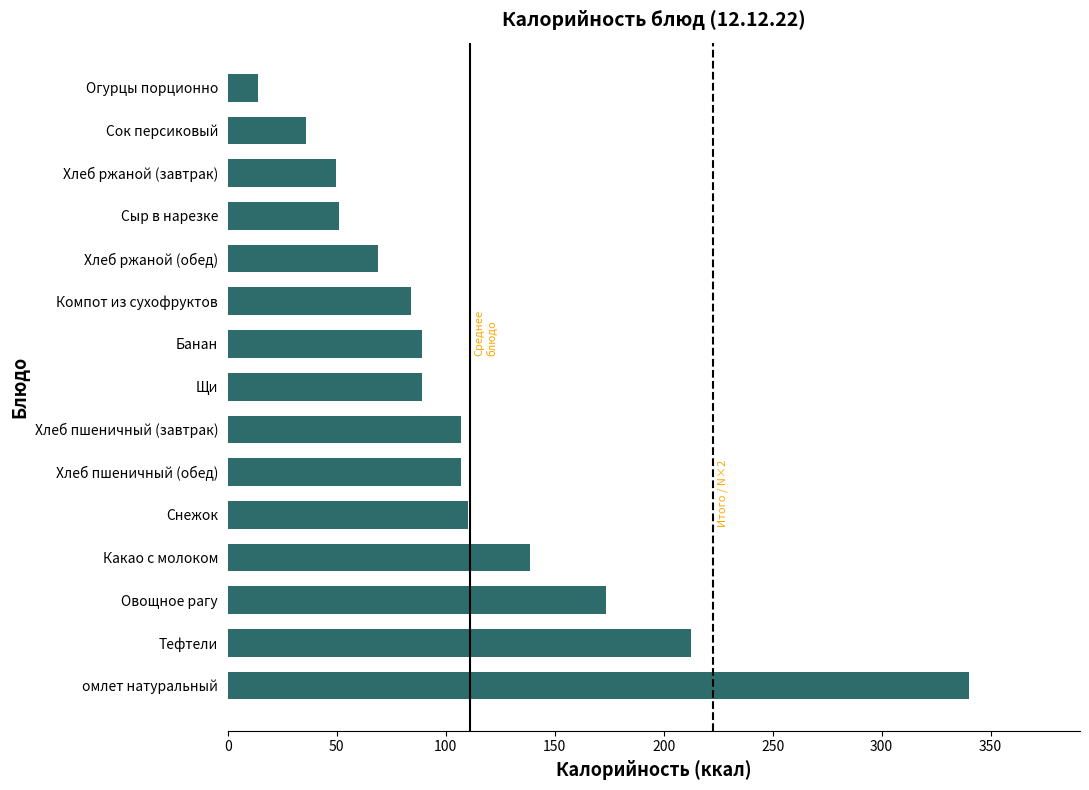

True or false: the data shows 313.1 at Тефтели.

False